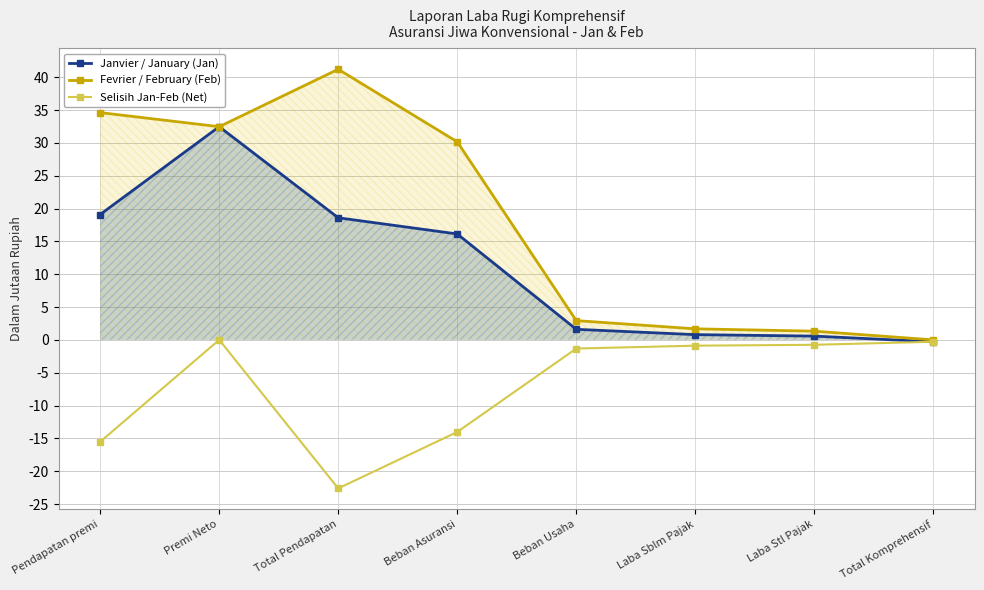

What is the sum of the Selisih Jan-Feb (Net) values at Laba Sblm Pajak and Total Komprehensif?

-1174617.5